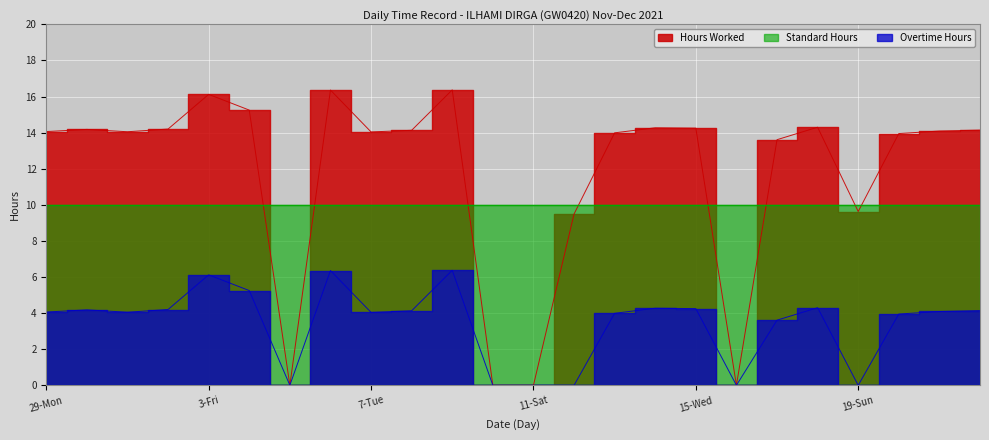

Is the value of Hours Worked at 1-Wed greater than the value of Overtime Hours at 19-Sun?

Yes